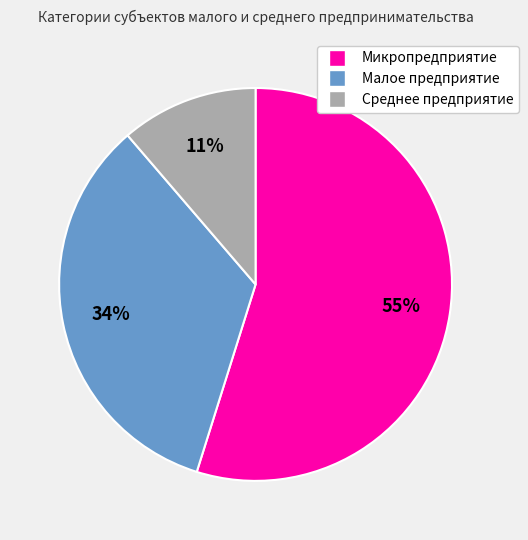

True or false: Микропредприятие accounts for 55% of the total.

True